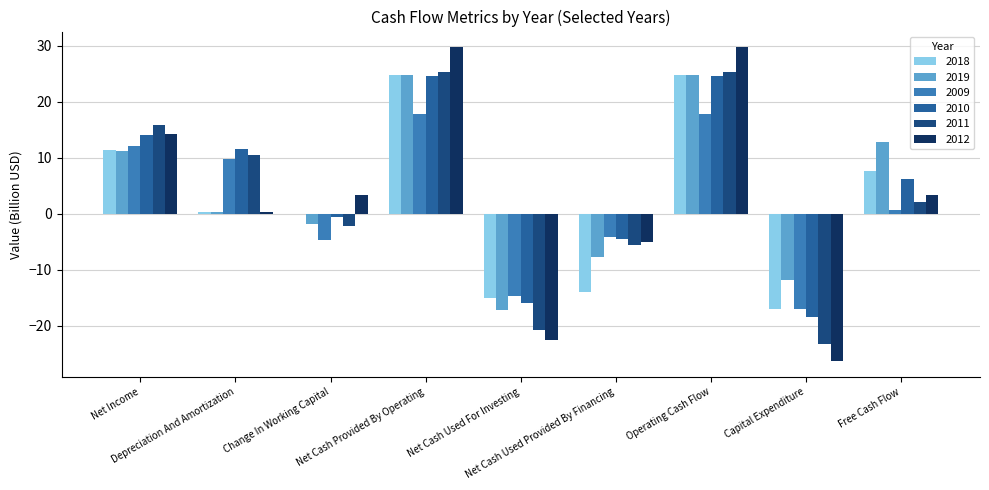

Are the bars horizontal?

No